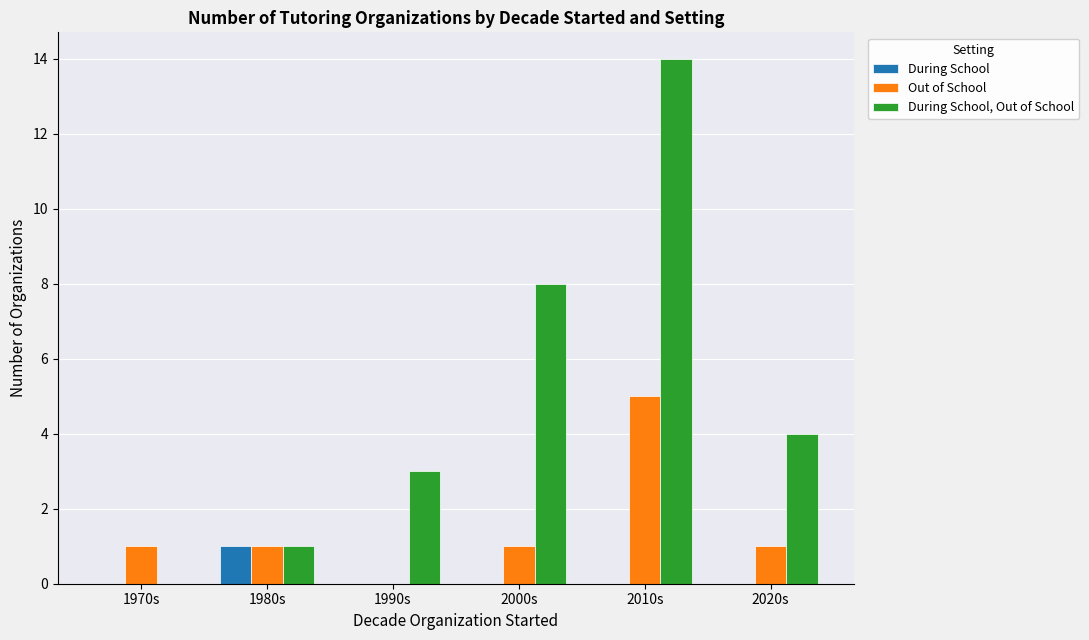

What is the approximate value of During School, Out of School at 2010s?

14